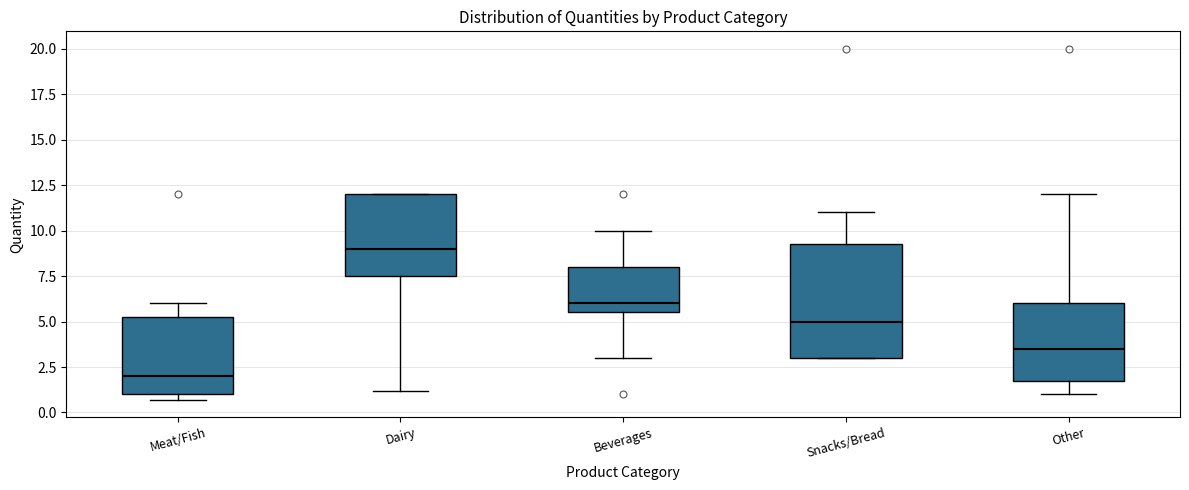

Which box's median line is the highest?

Dairy